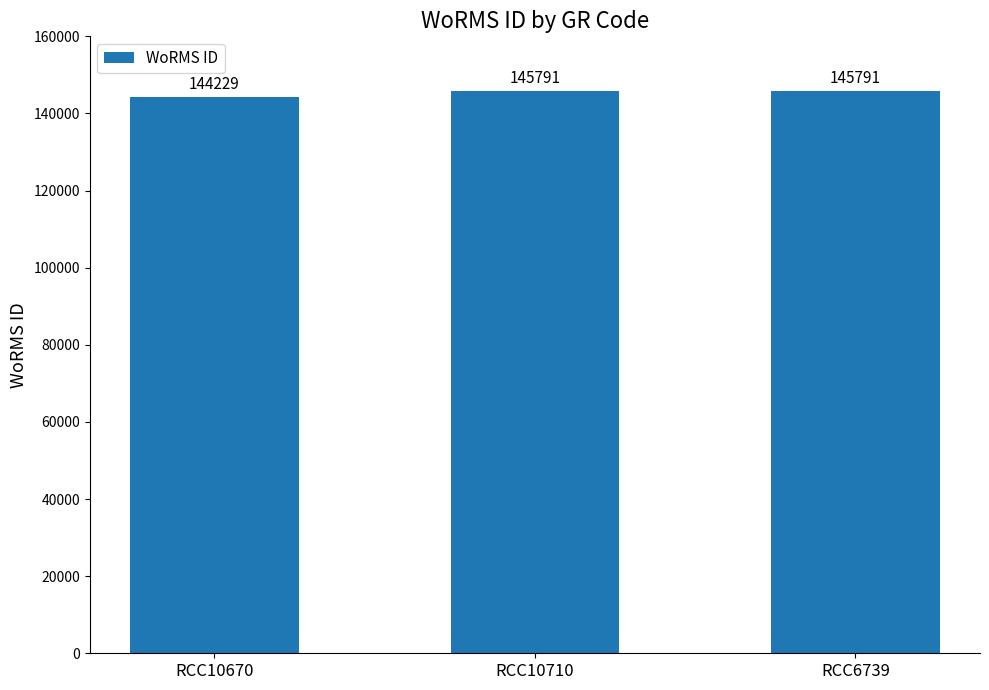

What is the change in value from RCC10670 to RCC10710?

+1562